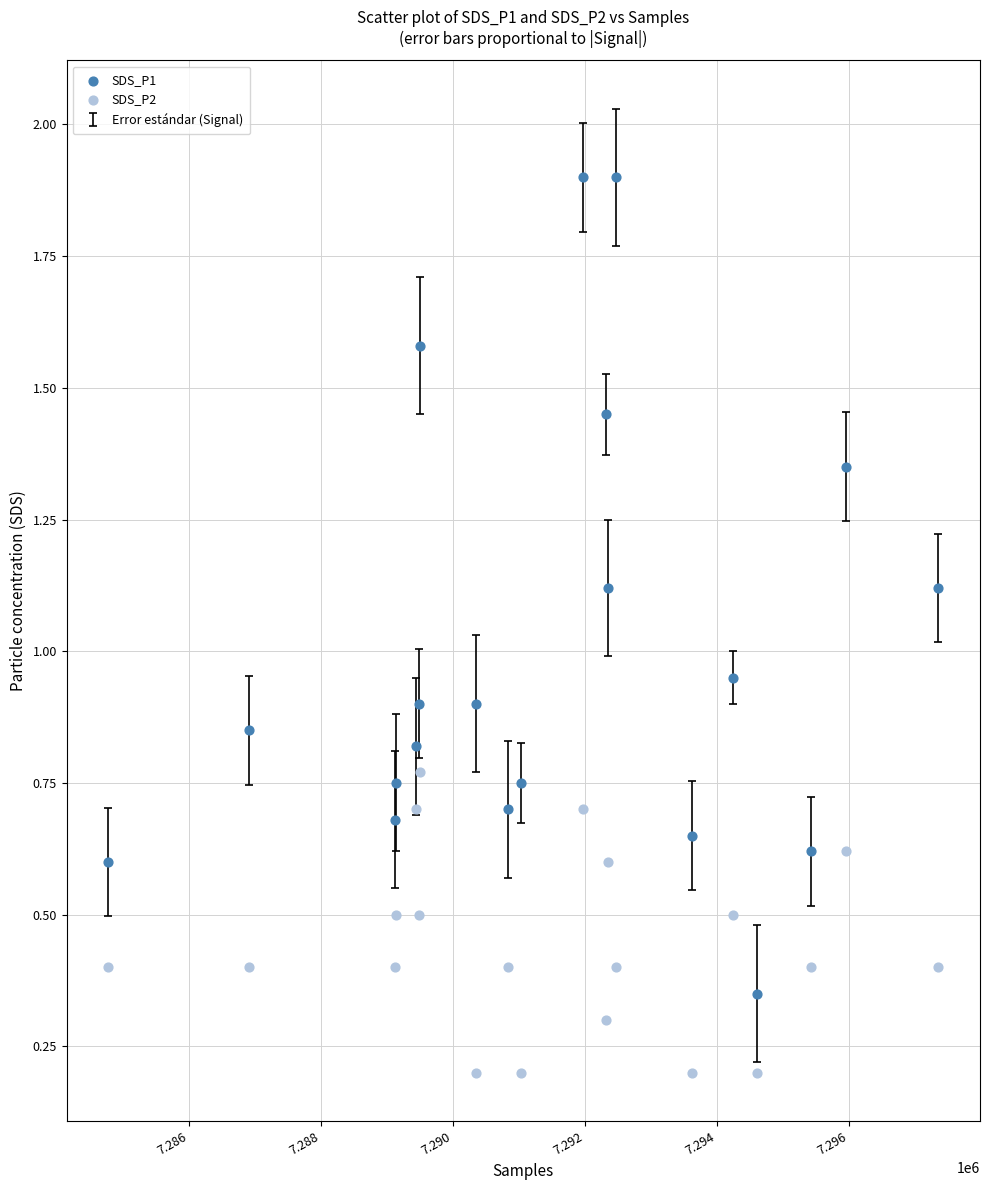

Which series contains the lowest Y value?

SDS_P2